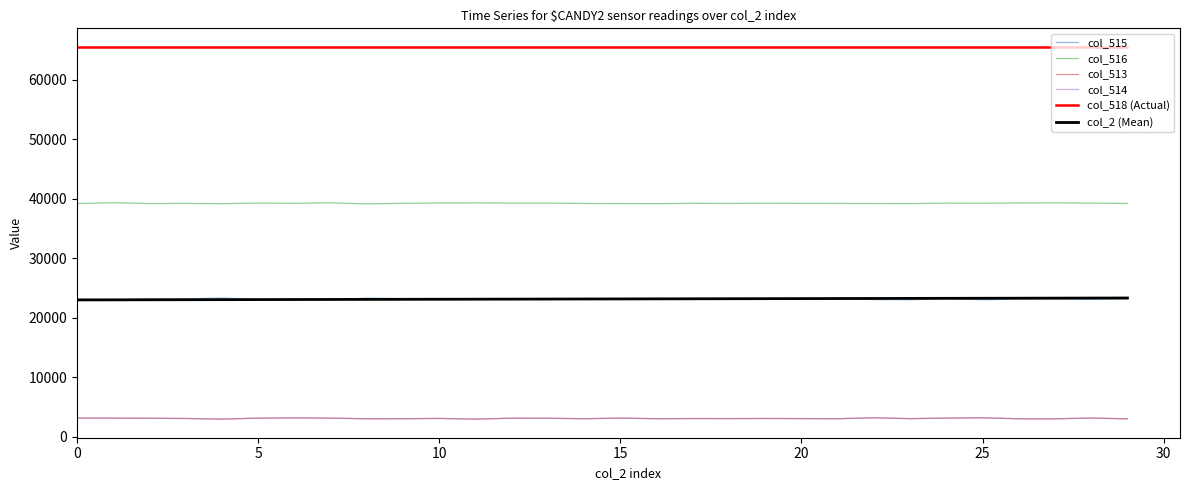

What is the minimum value for col_516?

39162.0